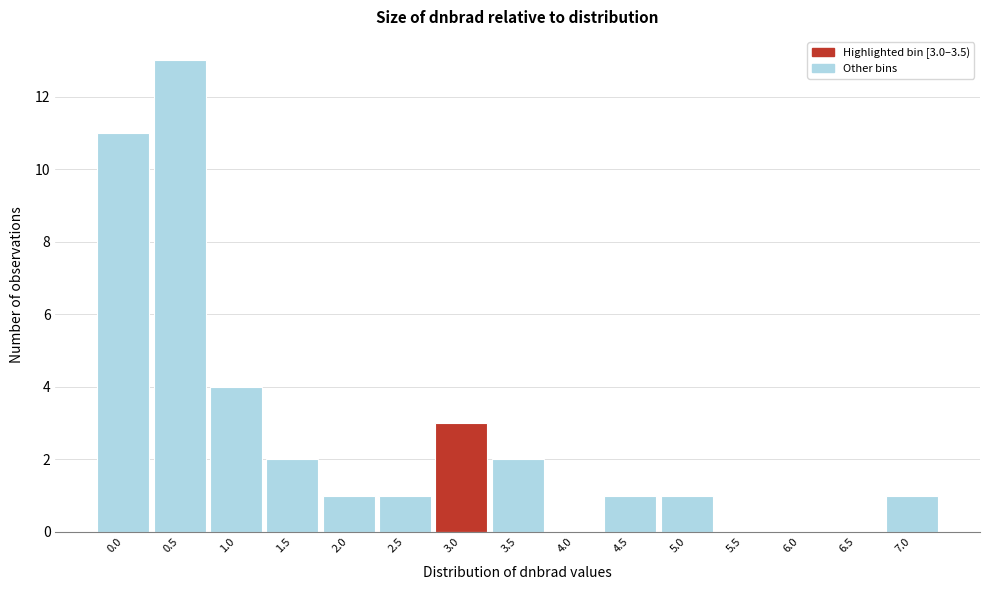

Reading right to left, transcribe all the data shown in this chart.

7.0=1	6.5=0	6.0=0	5.5=0	5.0=1	4.5=1	4.0=0	3.5=2	3.0=3	2.5=1	2.0=1	1.5=2	1.0=4	0.5=13	0.0=11